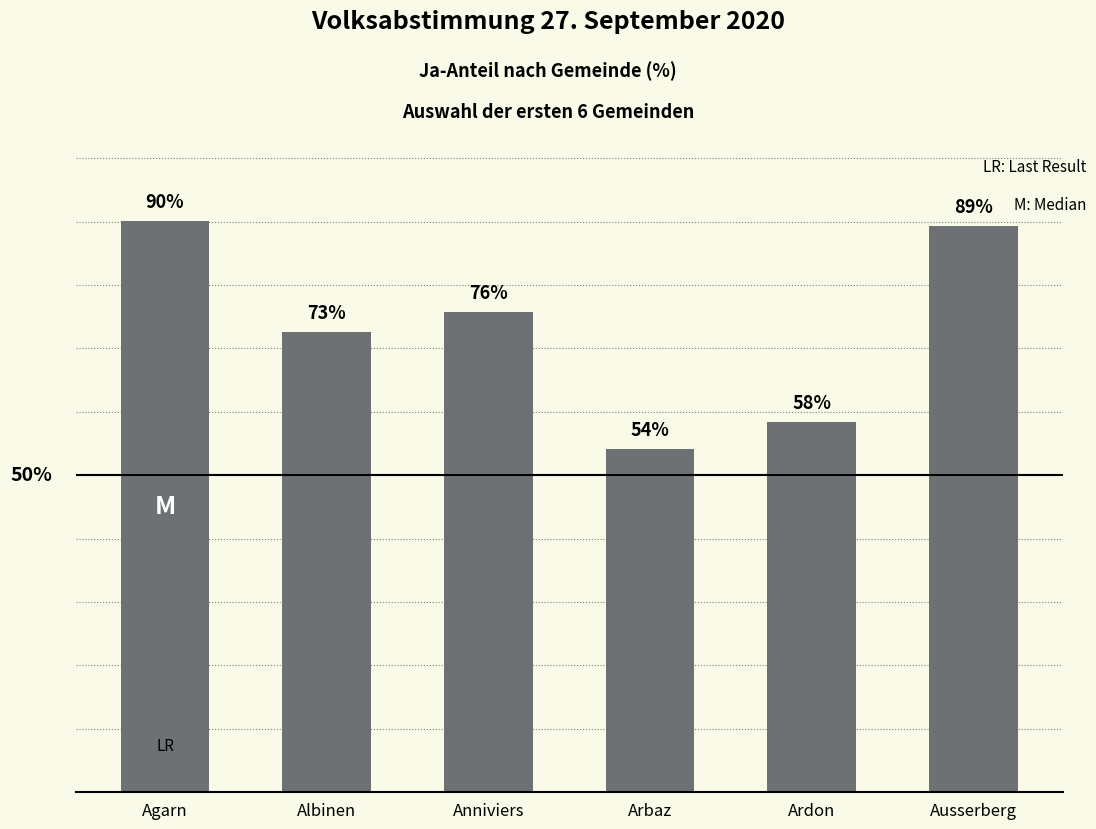

Which category has the highest value across all series?

Agarn